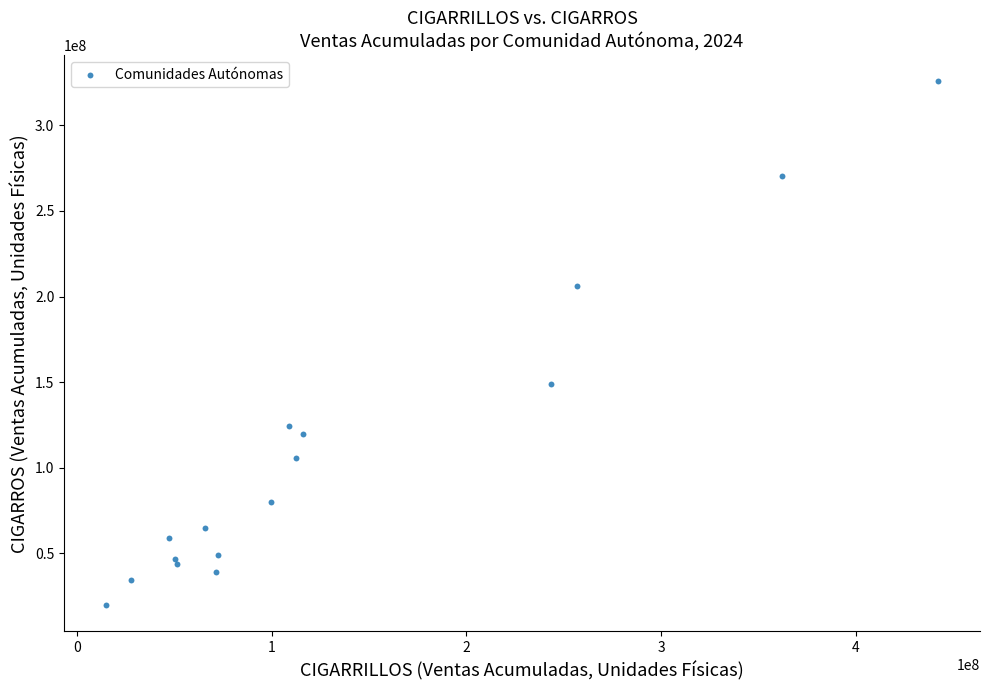

What Y value in the scatter plot is closest to 172717834?

148596932.0